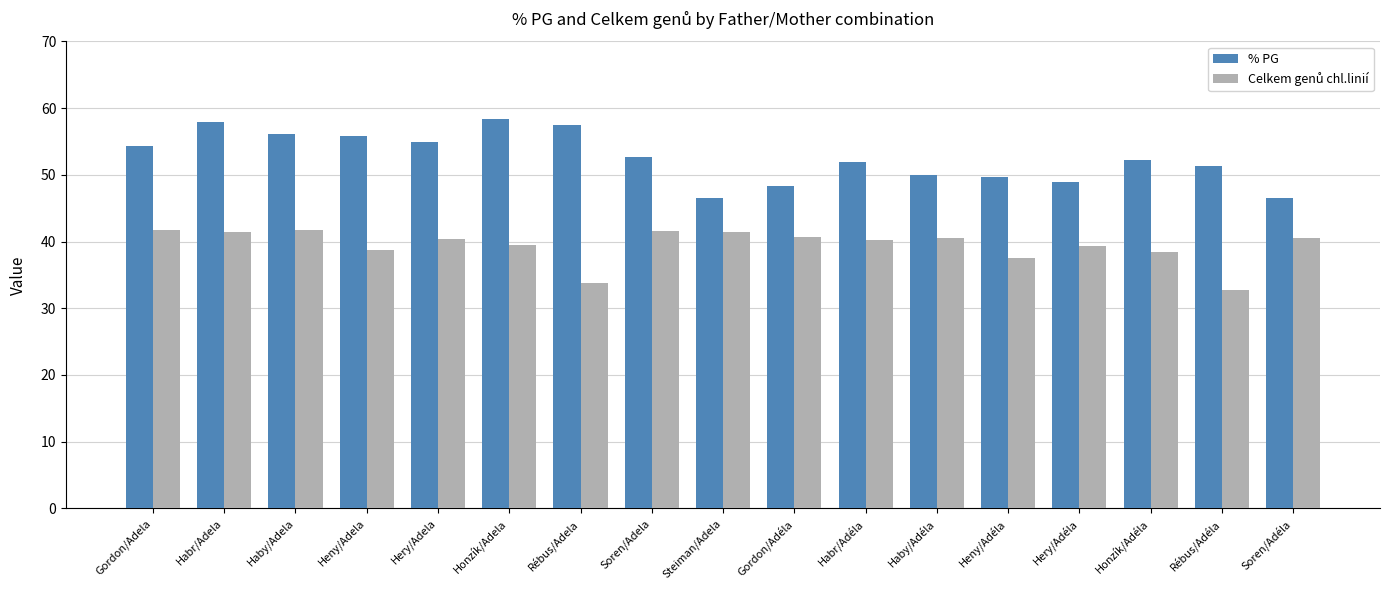

What is the sum of the % PG values at Honzík/Adéla and Soren/Adéla?

98.9